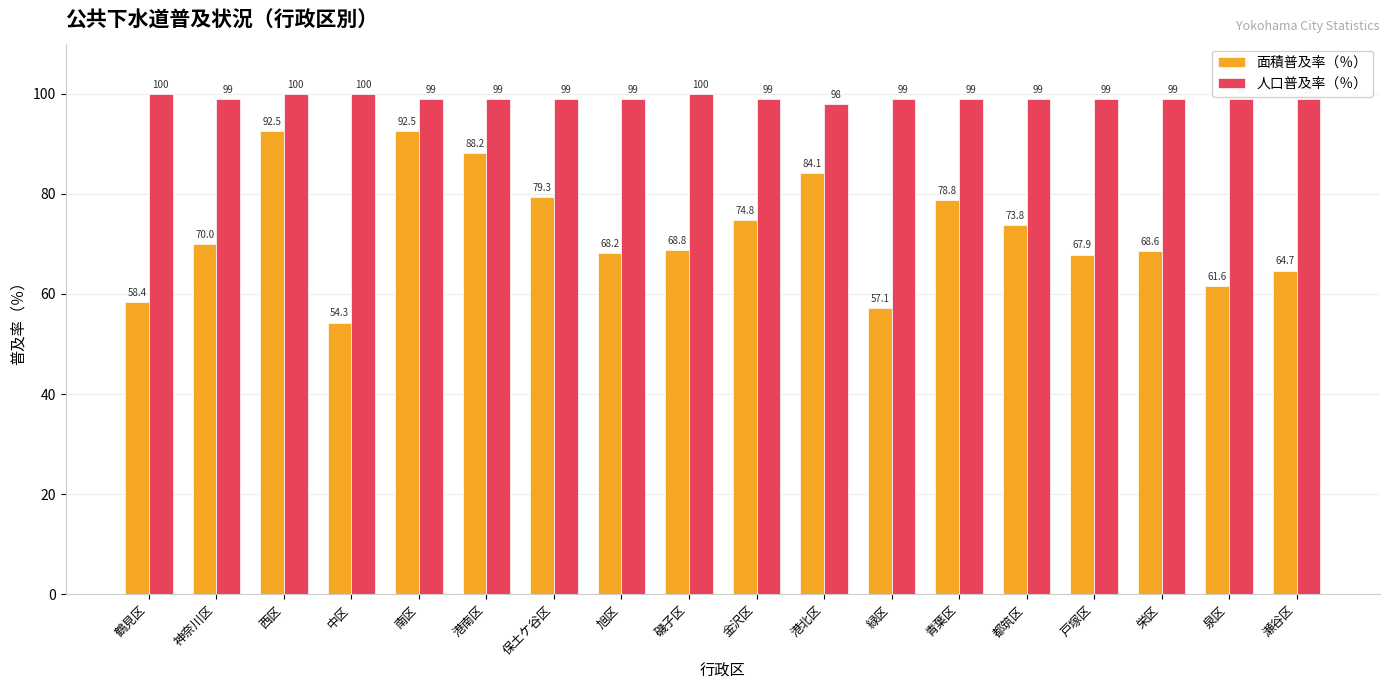

At which category is the sum across all series the highest?

西区